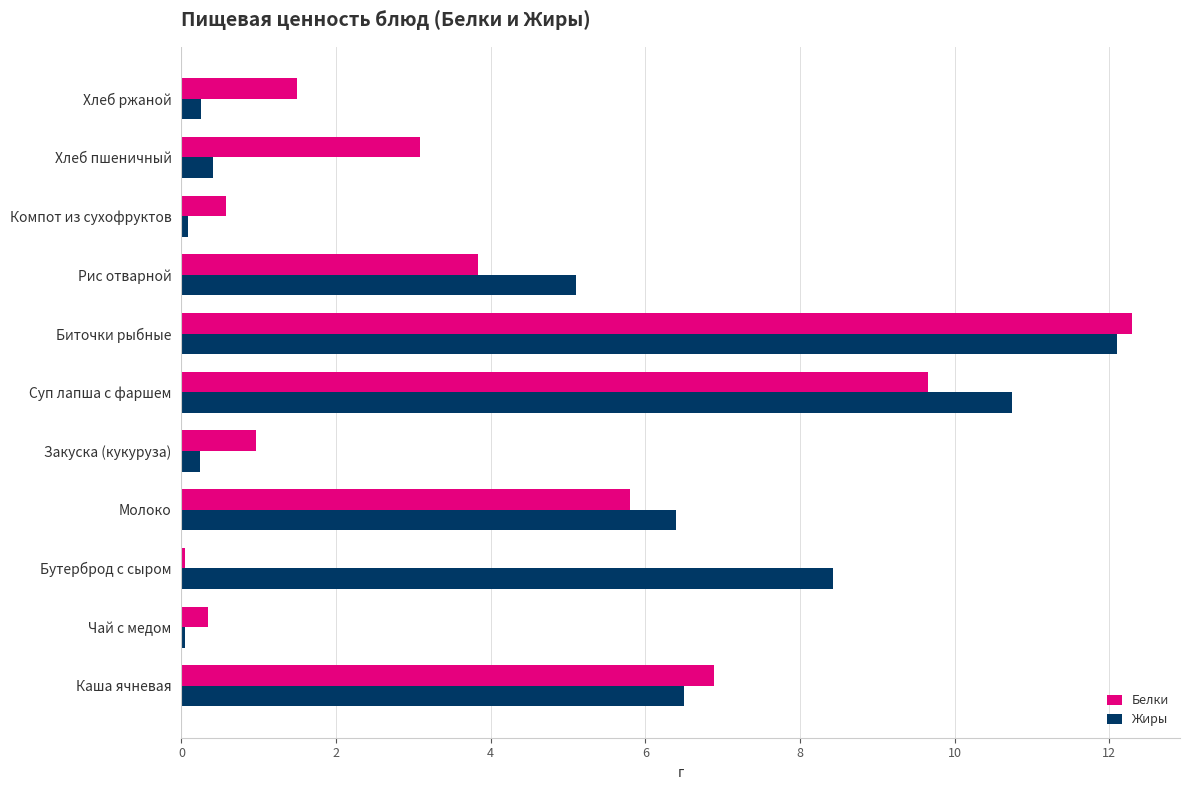

What is the highest value of the Белки series?

12.3